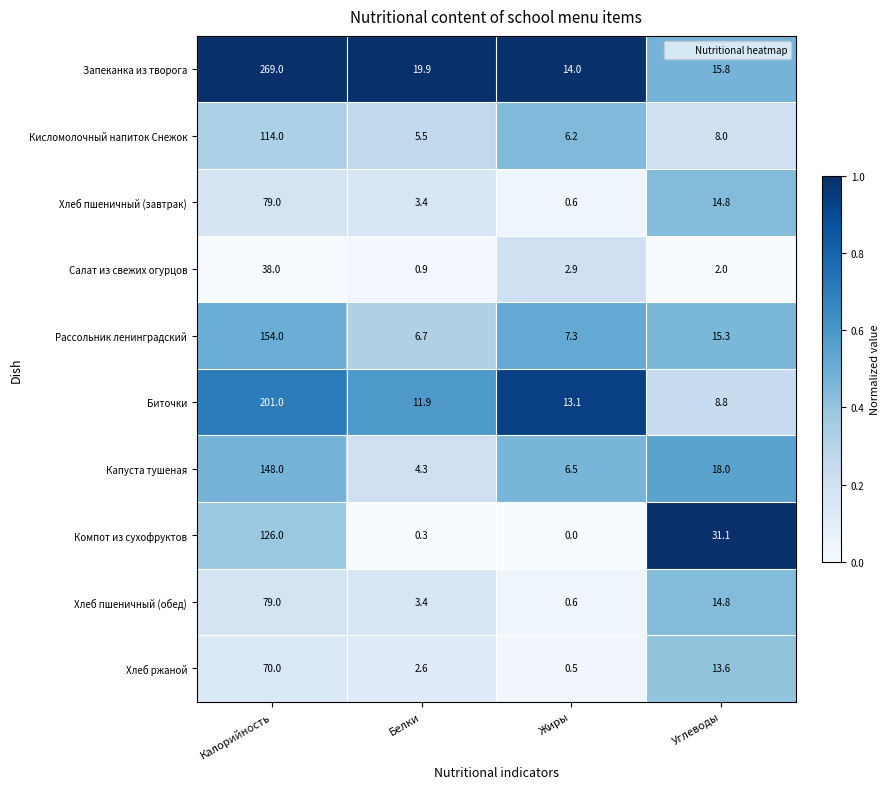

Which category has the highest value in the Салат из свежих огурцов series?

Калорийность